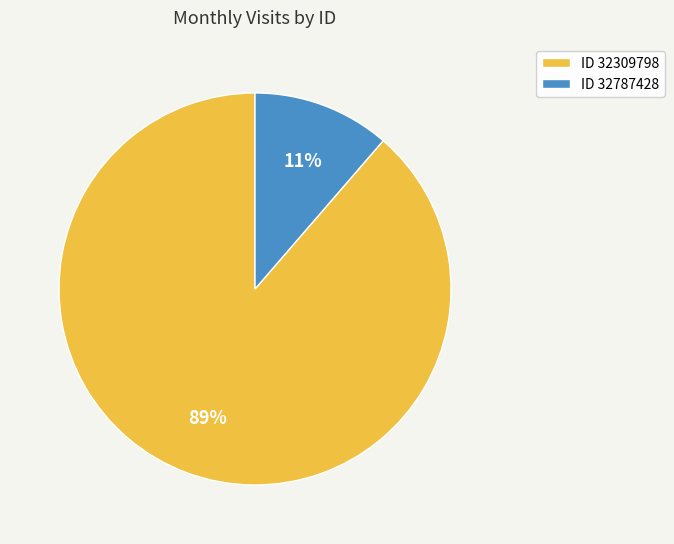

To the nearest percent, what is the average slice percentage?

50%